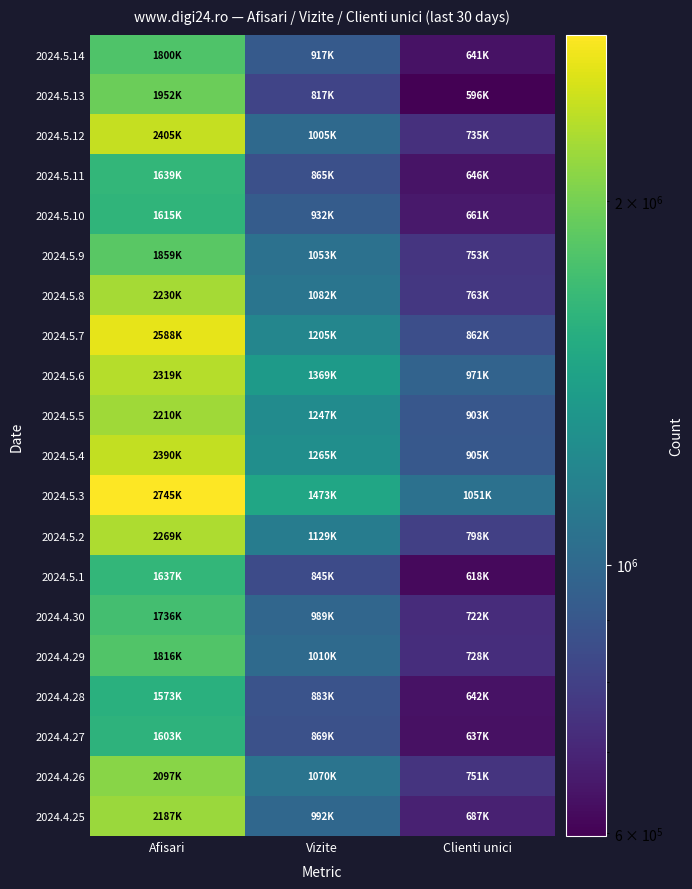

What is the maximum value shown in the chart?

2745589